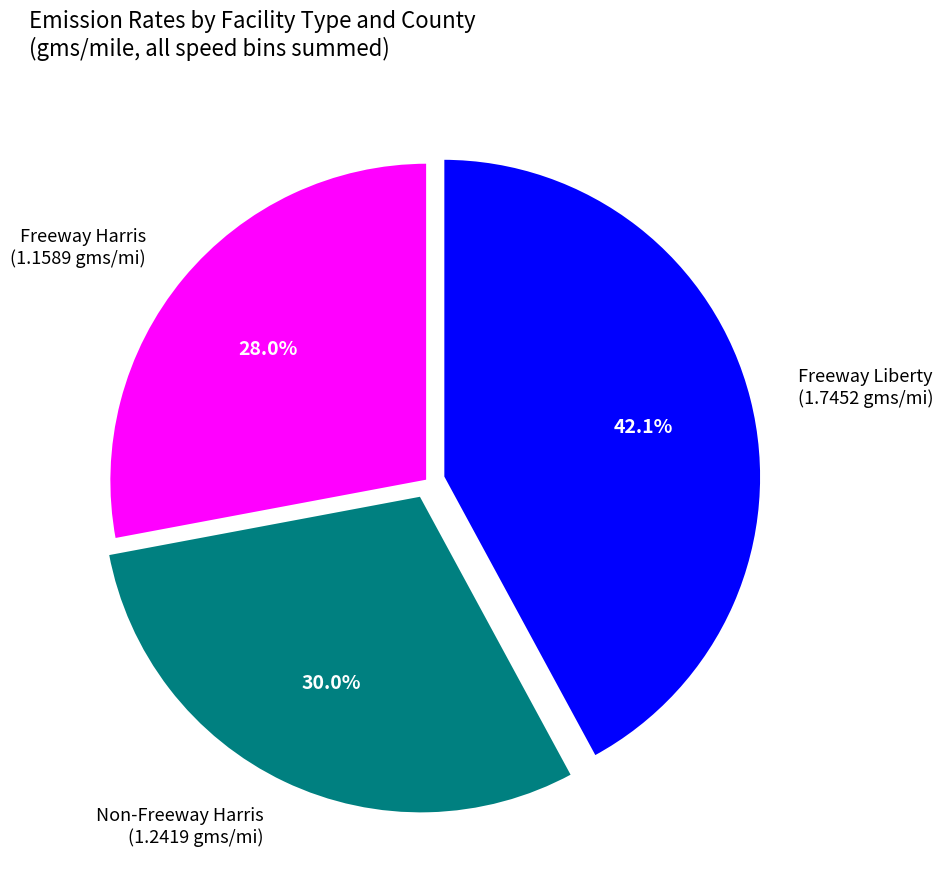

Is Freeway Liberty (1.7452 gms/mi) the majority of the pie?

No